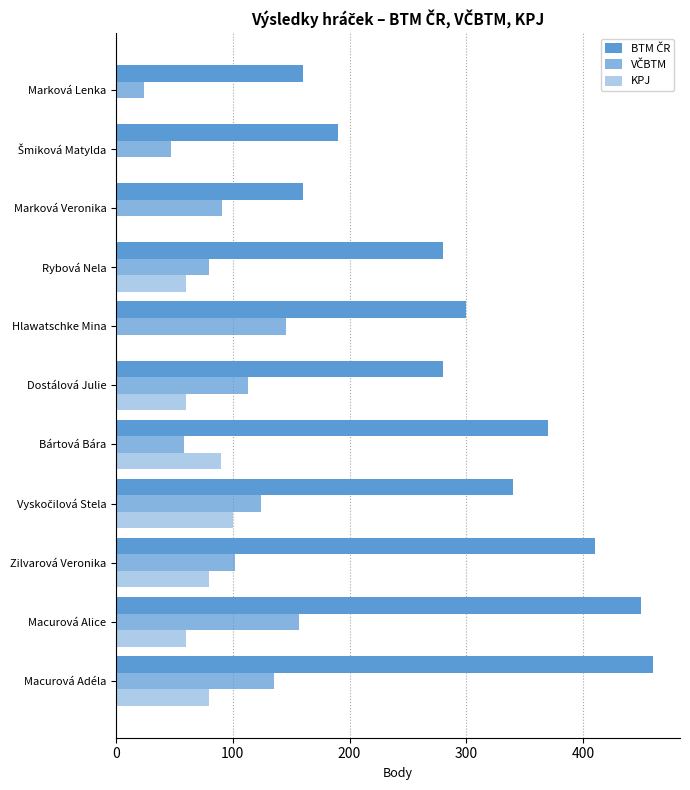

How many categories are shown in the chart?

11